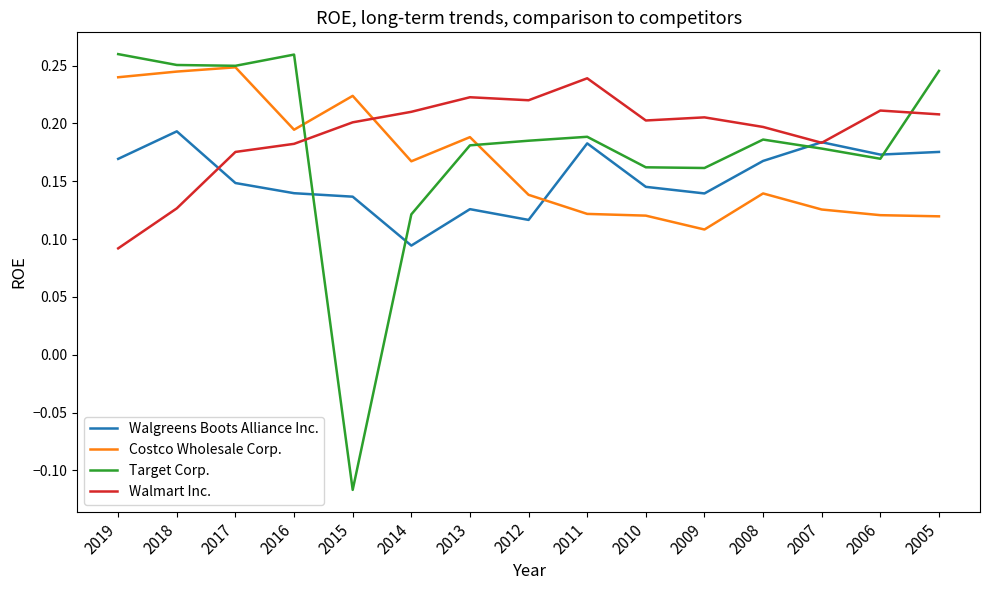

Between 2015 and 2013, which series saw the biggest shift?

Target Corp.